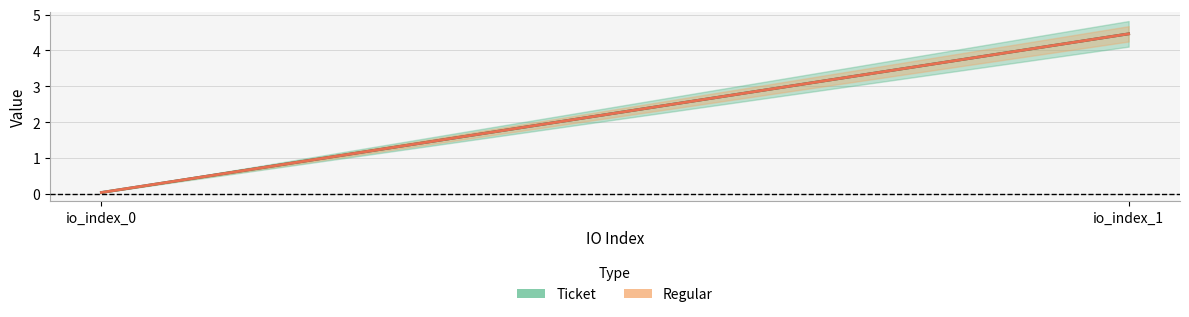

True or false: Ticket has a value of 0.9 at io_index_1.

False